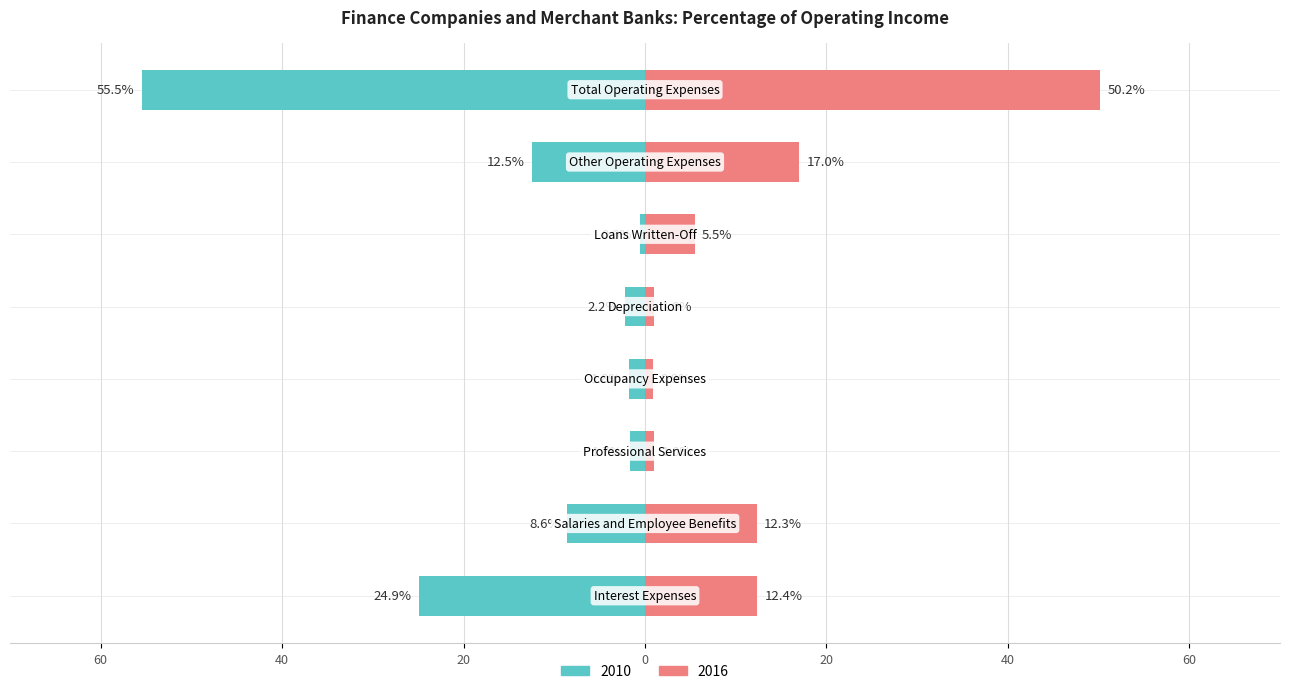

What is the sum of all 2016 values?

100.3